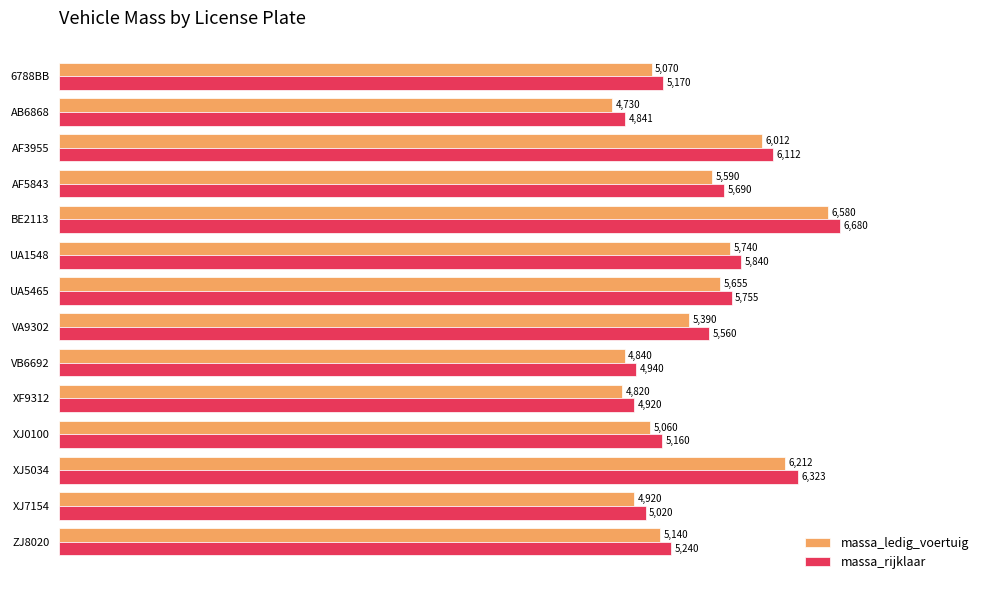

Is it true that massa_rijklaar equals 2081 at AF3955?

False